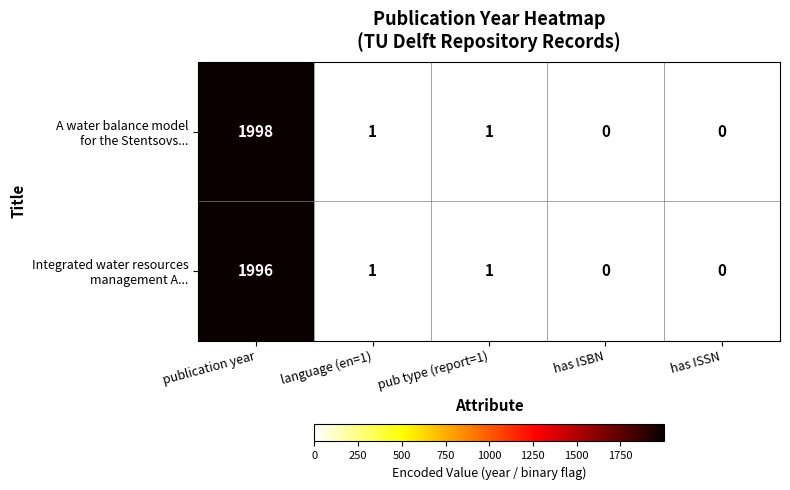

Count the number of data series in this chart.

2